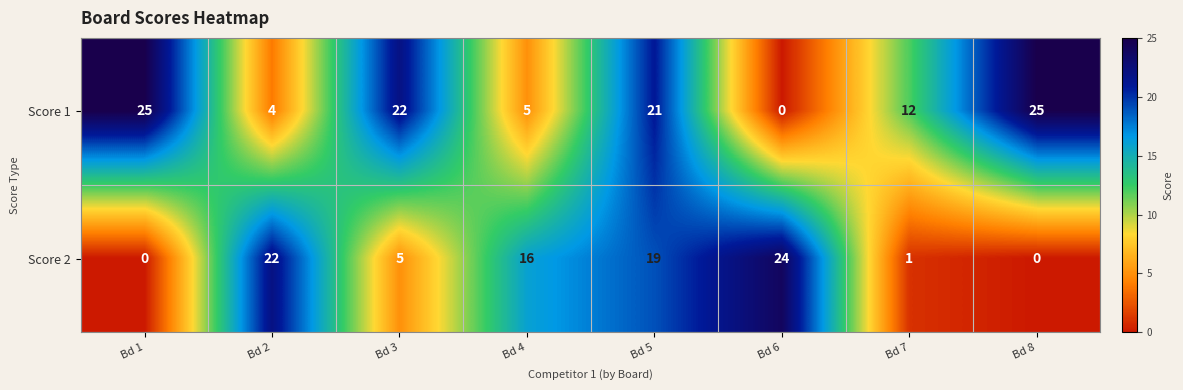

What is the average value of the Score 1 series?

14